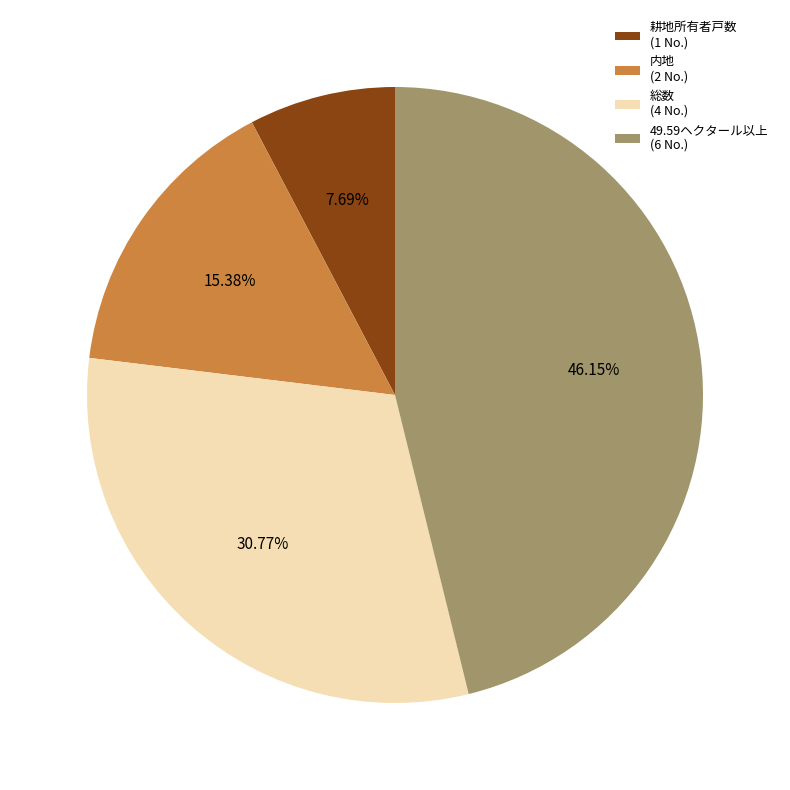

Between 耕地所有者戸数 (1 No.) and 総数 (4 No.), which is larger?

総数 (4 No.)